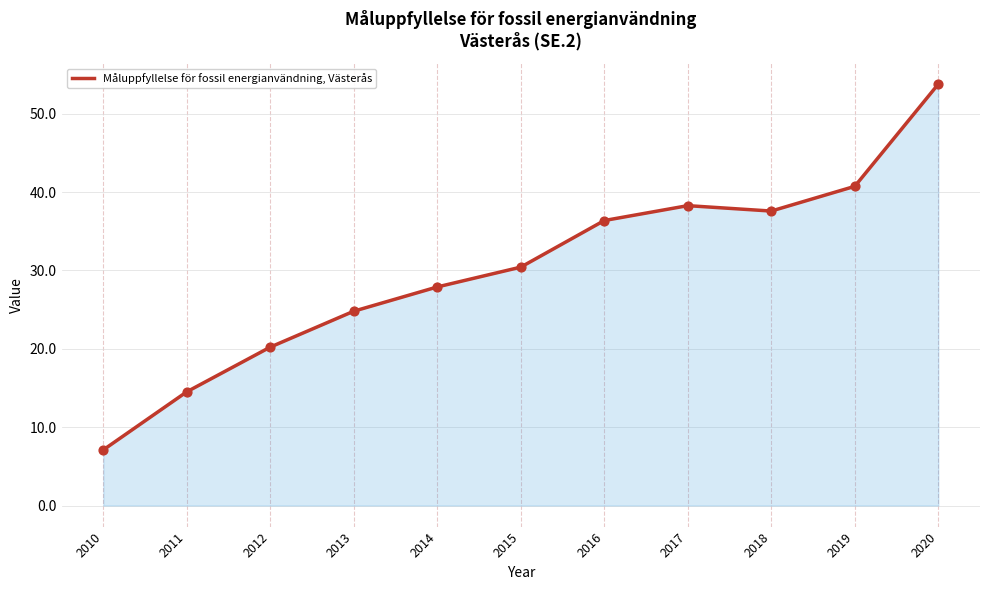

What is the change in value from 2011 to 2016?

+21.9